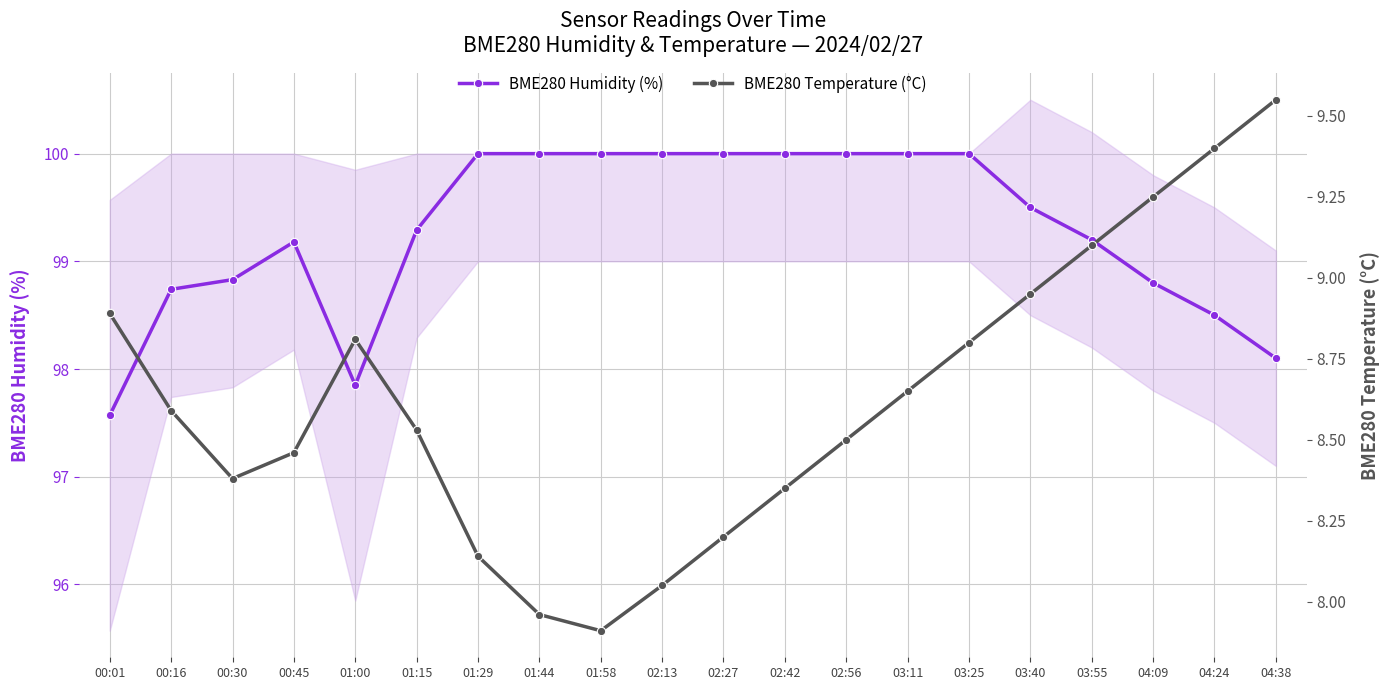

At how many categories does at least one series exceed 55?

20